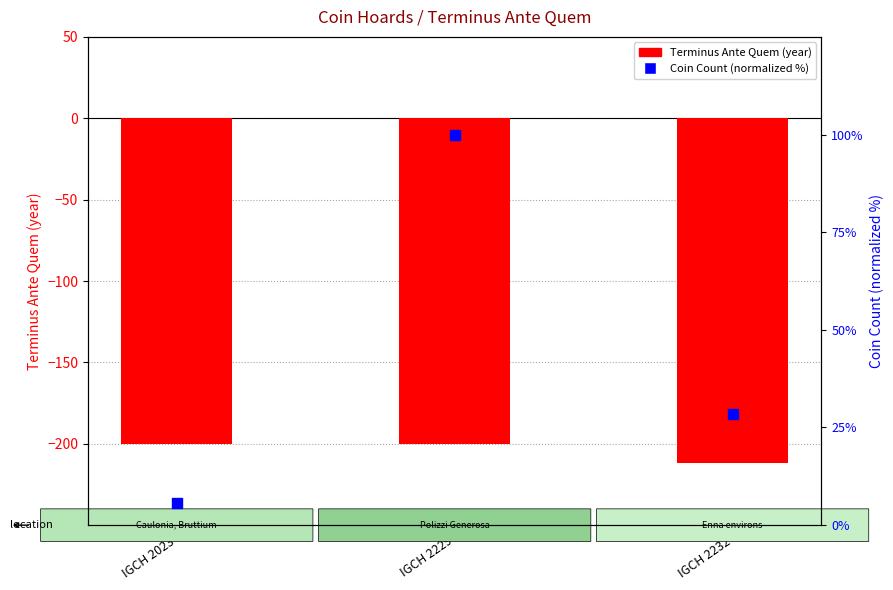

Is the value of Coin Count (normalized %) at IGCH 2229 greater than the value of Terminus Ante Quem at IGCH 2232?

Yes